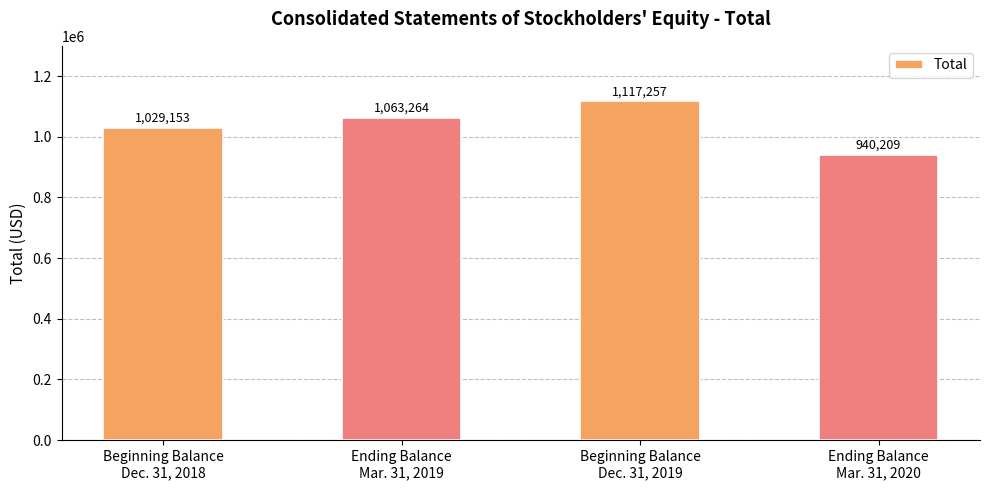

List the labels in order of value, smallest first.

Ending Balance
Mar. 31, 2020, Beginning Balance
Dec. 31, 2018, Ending Balance
Mar. 31, 2019, Beginning Balance
Dec. 31, 2019